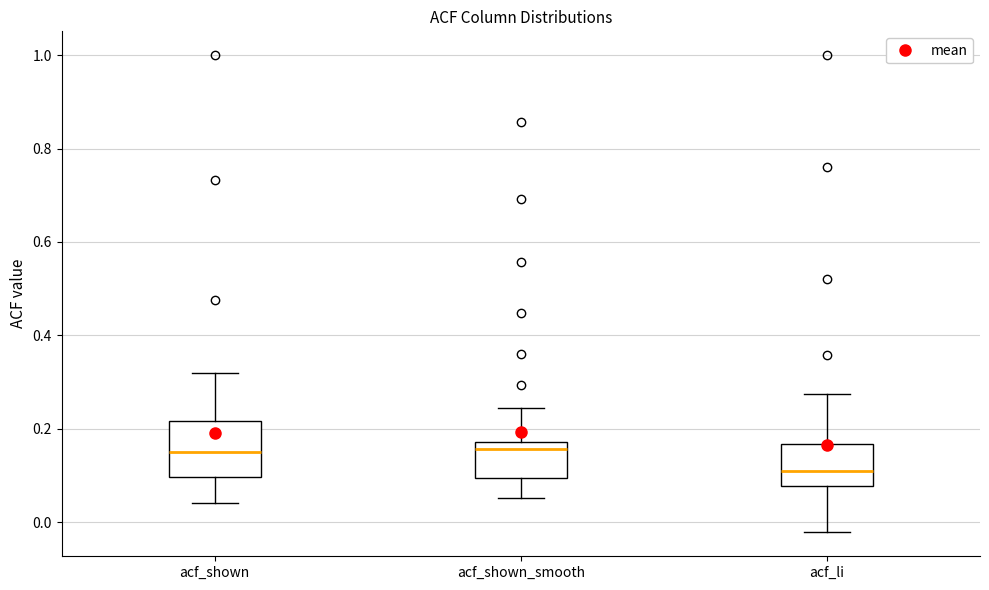

Reading left to right, read every box against the y-axis: the position of its median line, the range the box covers, and the ends of its whiskers. The values are not printed on the chart, so give them approximately, as read against the axis.

acf_shown: median 0.16, box 0.10 to 0.22, whiskers 0.04 to 0.32
acf_shown_smooth: median 0.16, box 0.10 to 0.18, whiskers 0.06 to 0.24
acf_li: median 0.10, box 0.08 to 0.16, whiskers -0.02 to 0.28